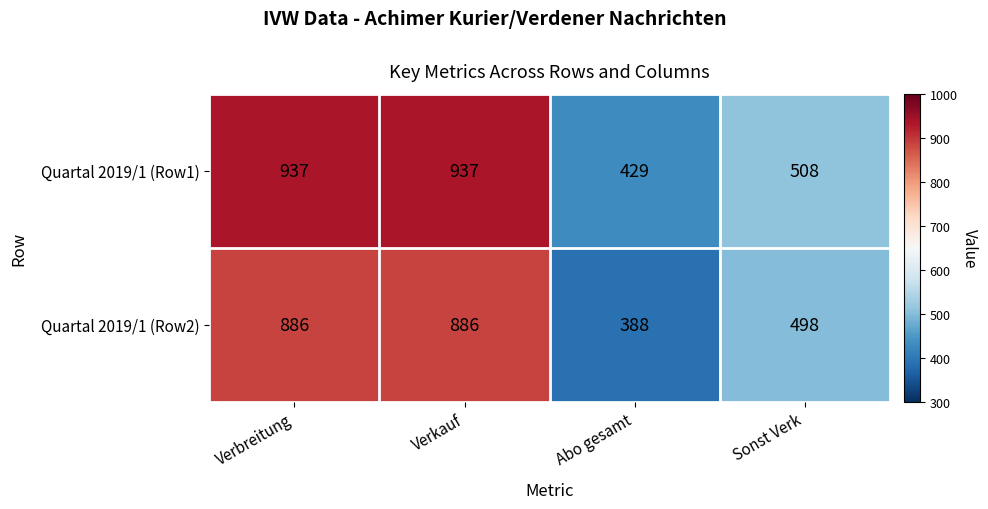

Reading left to right, extract all data points from this chart.

Quartal 2019/1 (Row1): Verbreitung=937	Verkauf=937	Abo gesamt=429	Sonst Verk=508
Quartal 2019/1 (Row2): Verbreitung=886	Verkauf=886	Abo gesamt=388	Sonst Verk=498